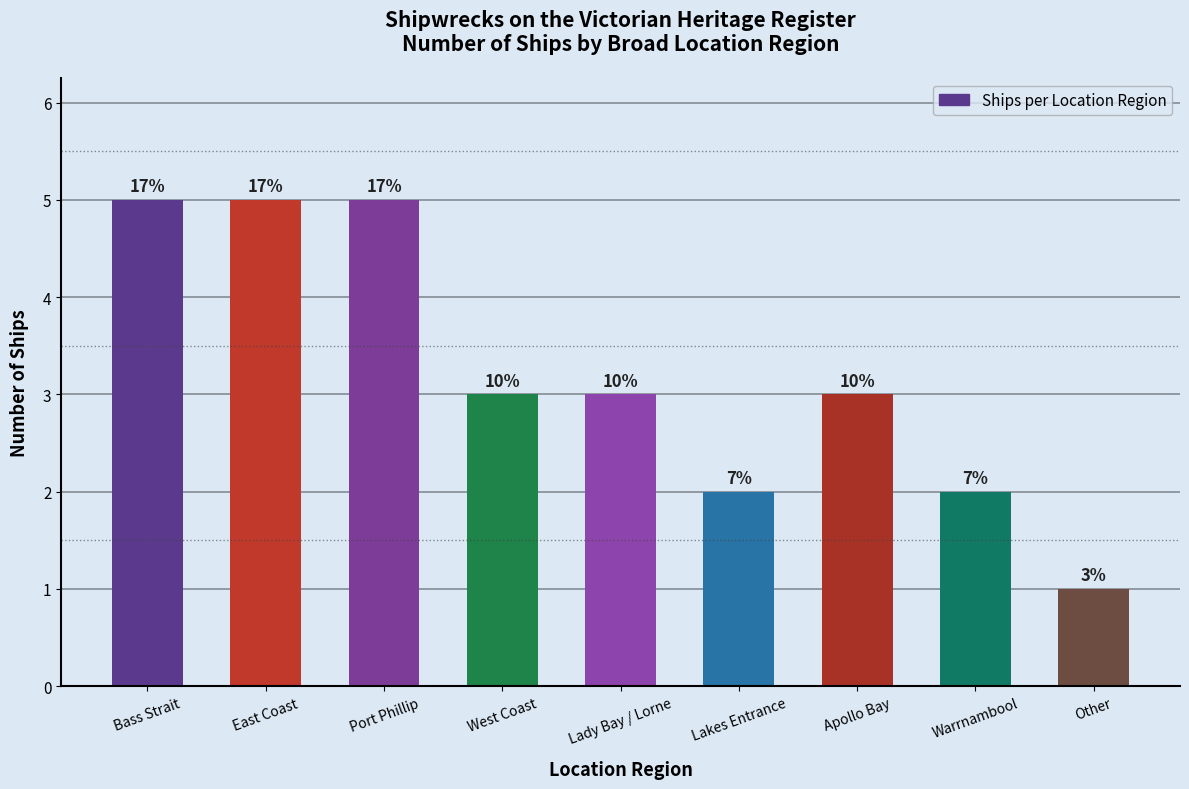

What is the ratio of the value at Warrnambool to the value at Other?

2.0